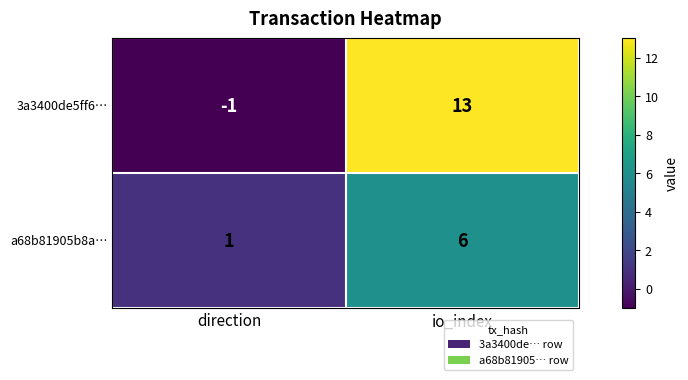

Where is 3a3400de5ff6… nearest to the value 6?

direction